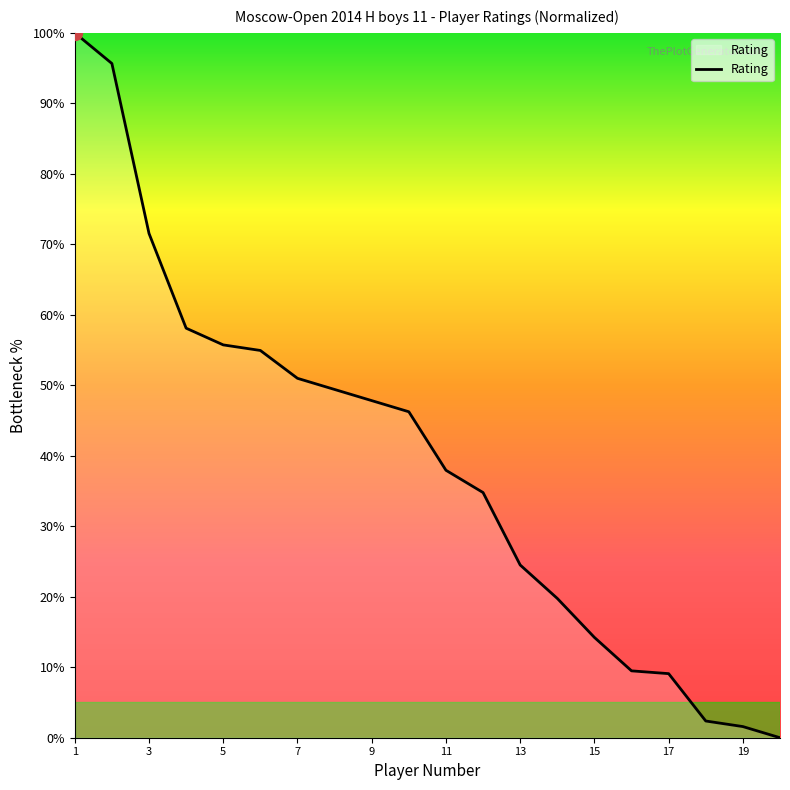

What is the maximum value shown in the chart?

100.0